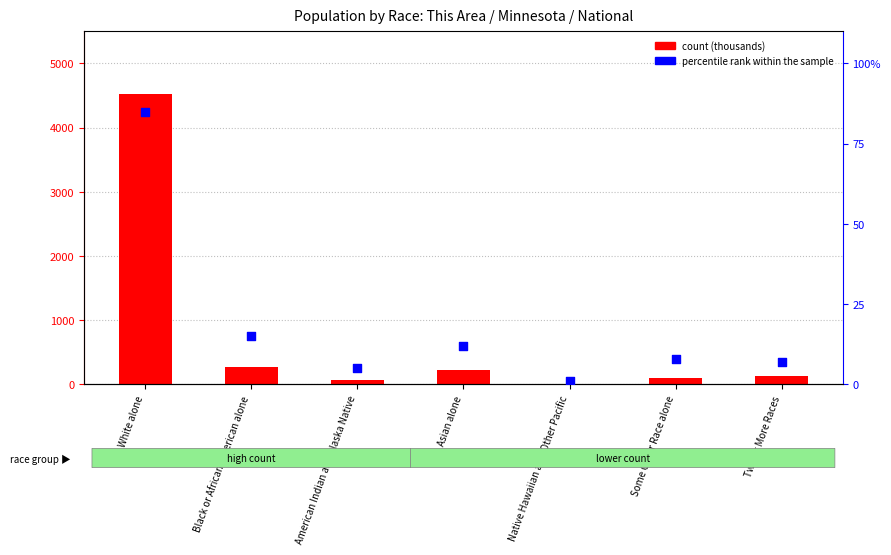

At which category is the sum across all series the highest?

White alone